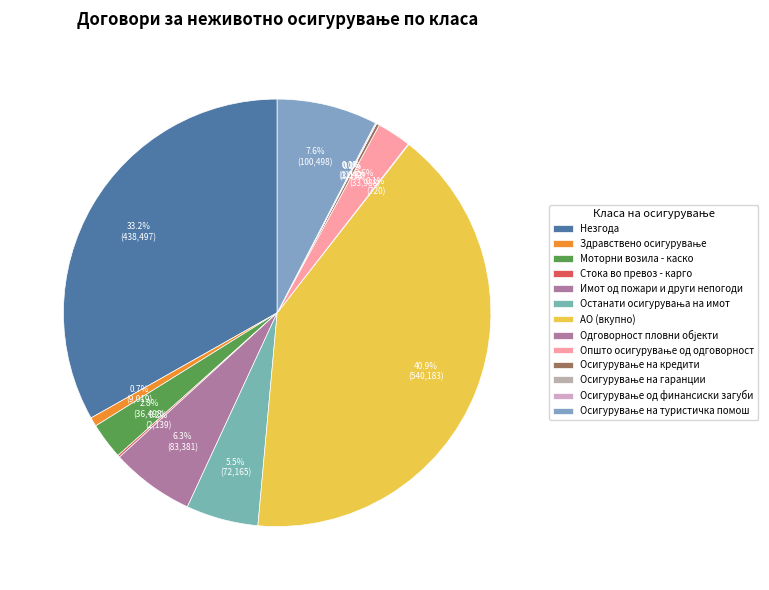

Which slice is the smallest?

Осигурување на гаранции